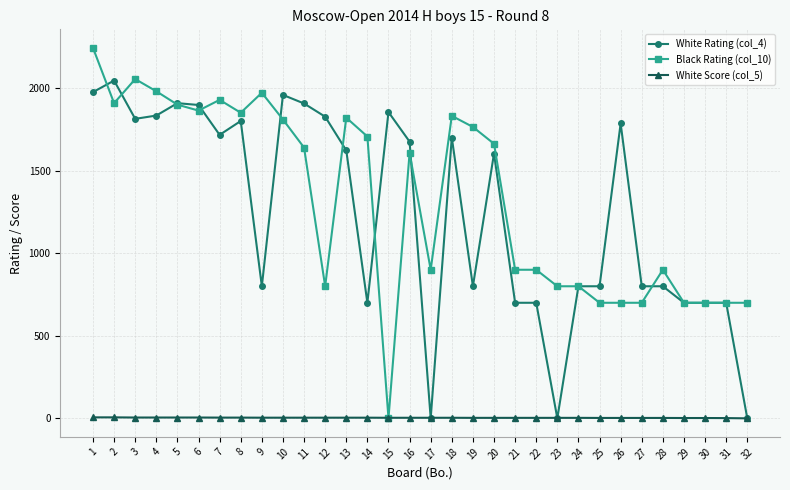

Where is the first local minimum for White Rating (col_4)?

3